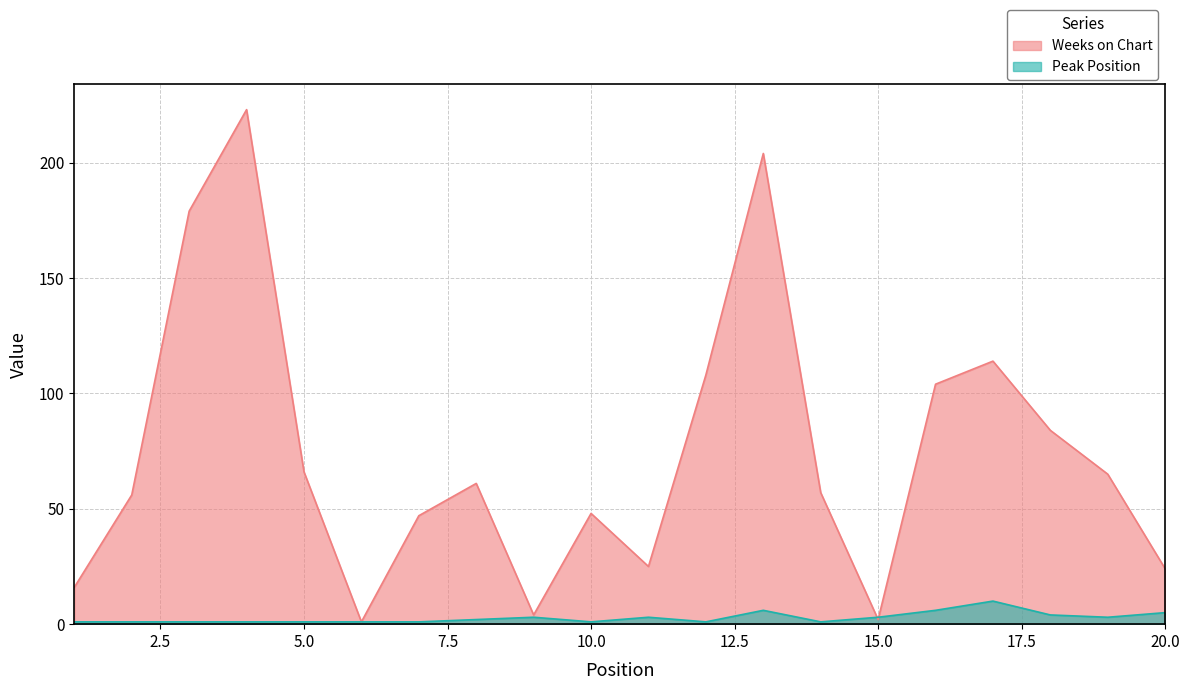

In Peak Position, how many points are higher than both neighbors (excluding endpoints)?

4